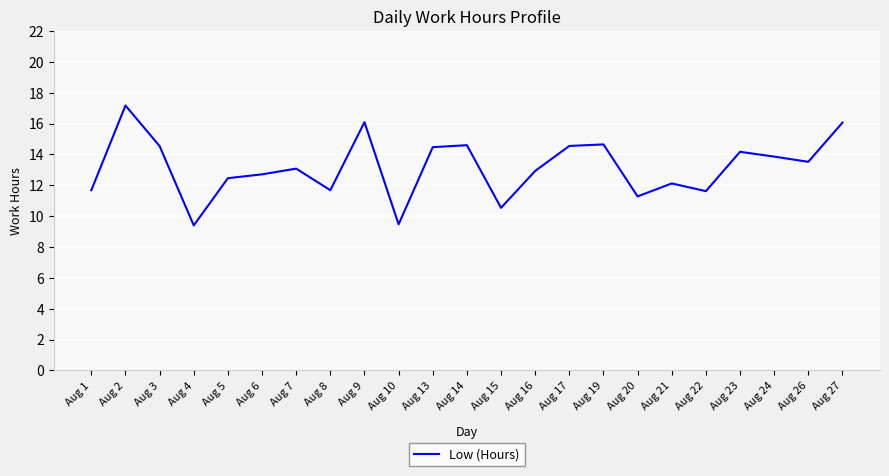

What is the sum of the values at Aug 16 and Aug 8?

24.6